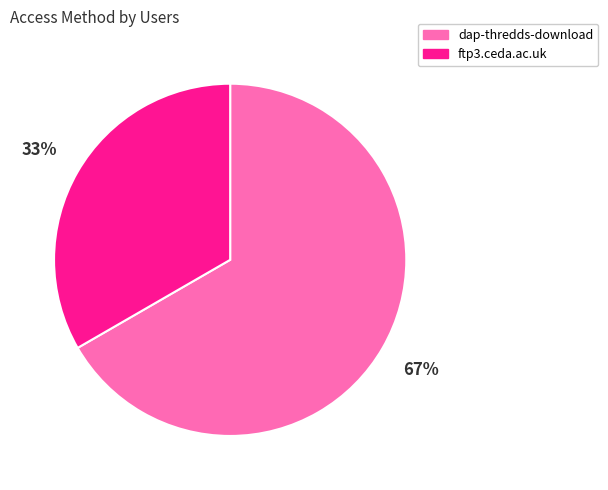

Do dap-thredds-download and ftp3.ceda.ac.uk together represent more than half of the pie?

Yes